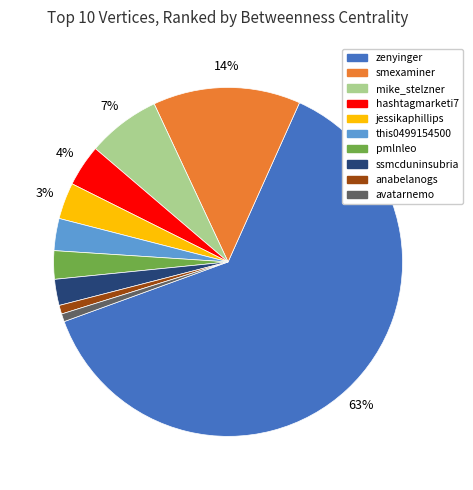

How many segments does this pie chart have?

10